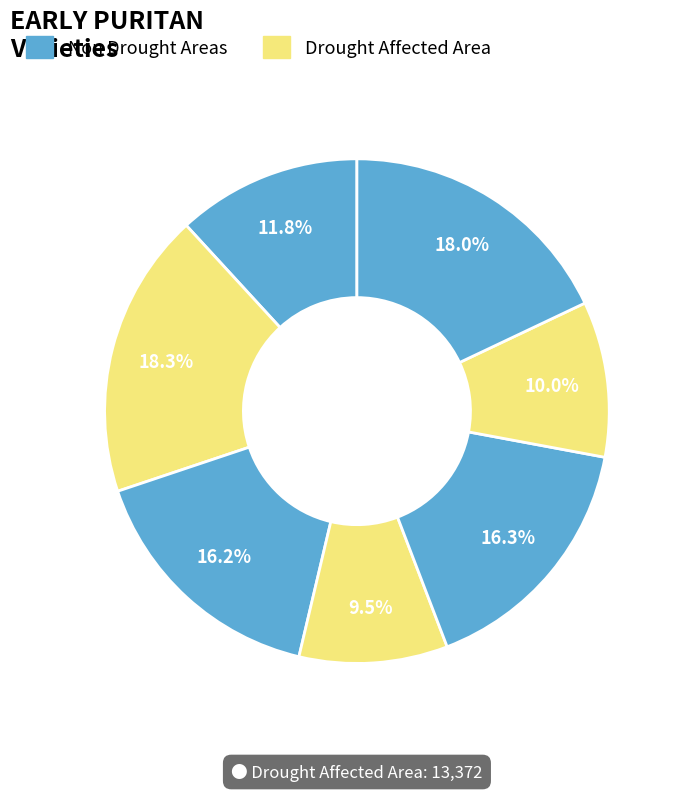

Count the number of slices in the pie.

7